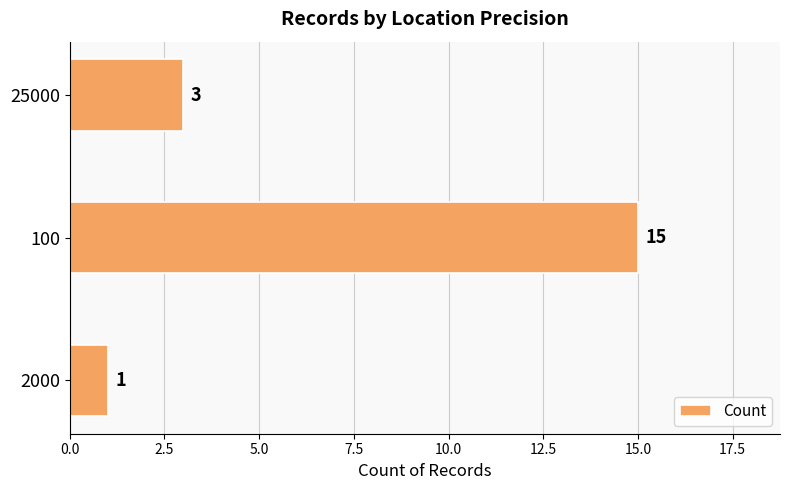

Reading top to bottom, transcribe all the data shown in this chart.

3	15	1